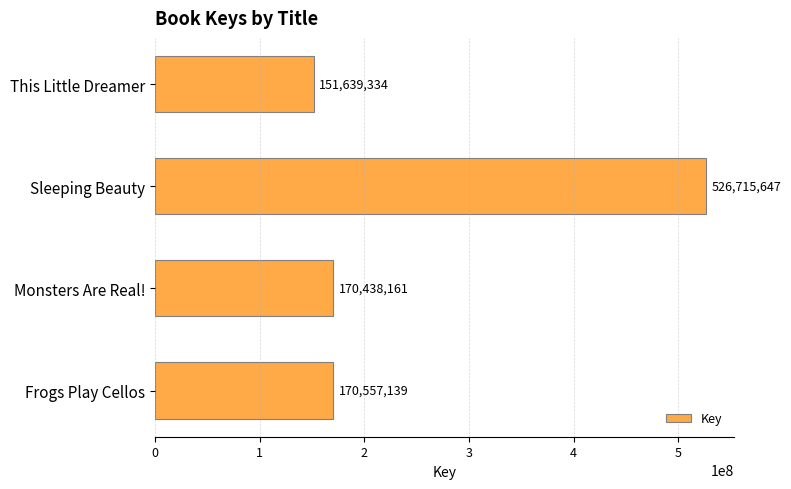

Reading top to bottom, extract all data points from this chart.

This Little Dreamer=151639334	Sleeping Beauty=526715647	Monsters Are Real!=170438161	Frogs Play Cellos=170557139